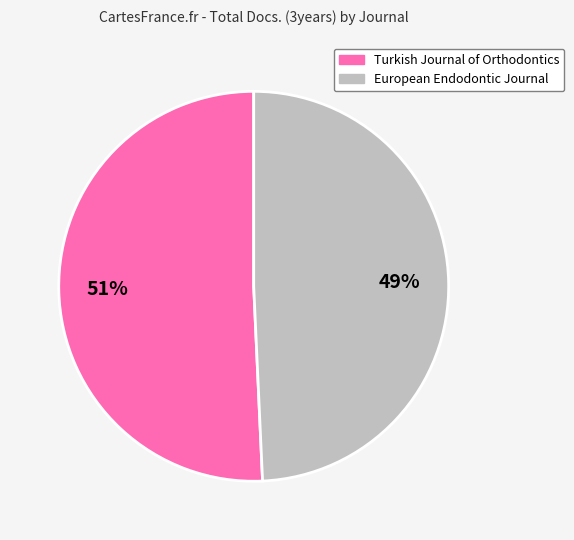

Which category has the smallest portion of the pie?

European Endodontic Journal